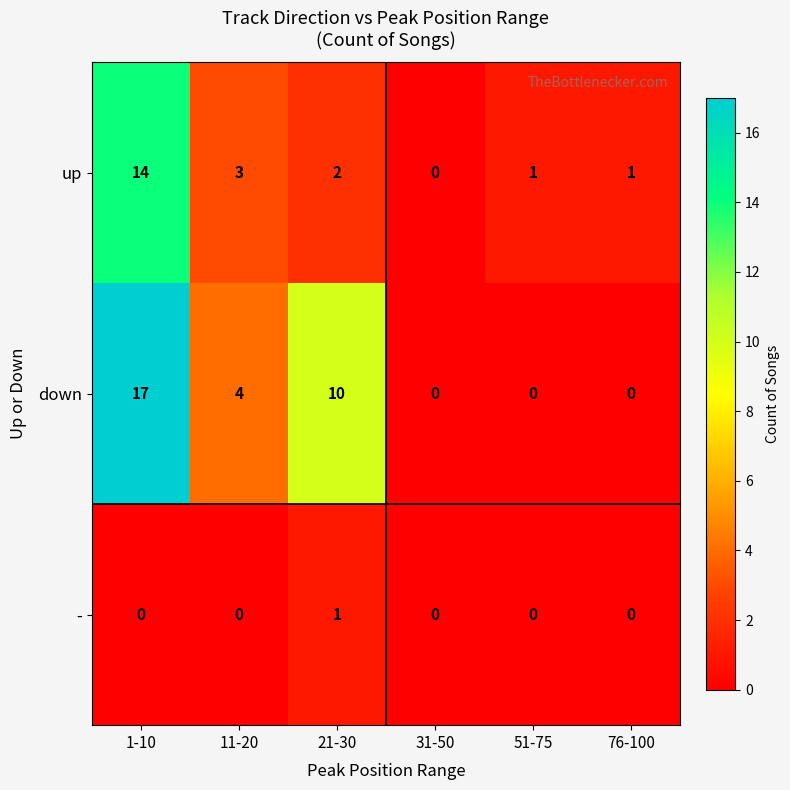

What is the greatest value displayed?

17